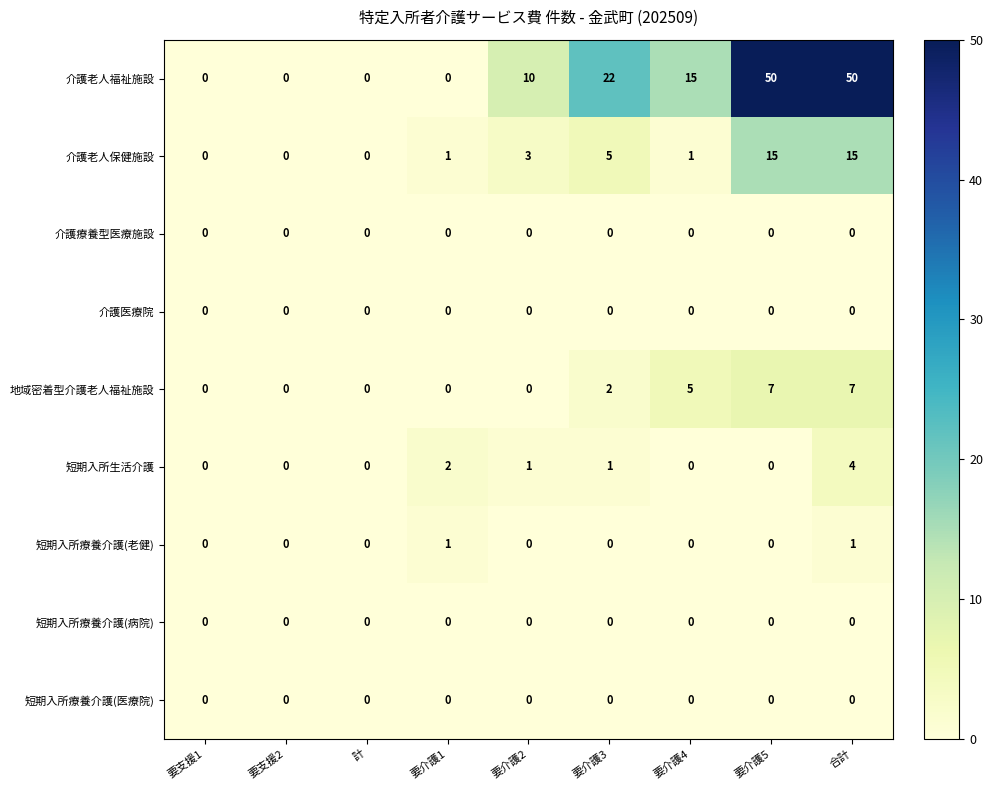

At which category is the sum across all series the highest?

合計